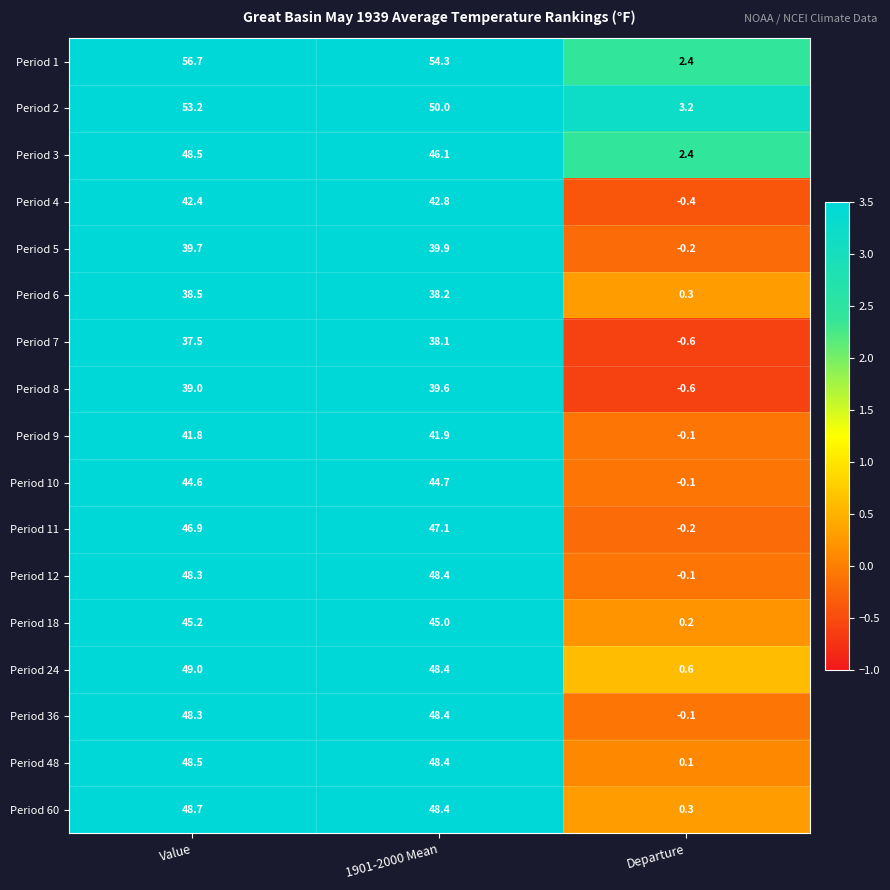

Rank the categories by Period 60 value from lowest to highest.

Departure, 1901-2000 Mean, Value